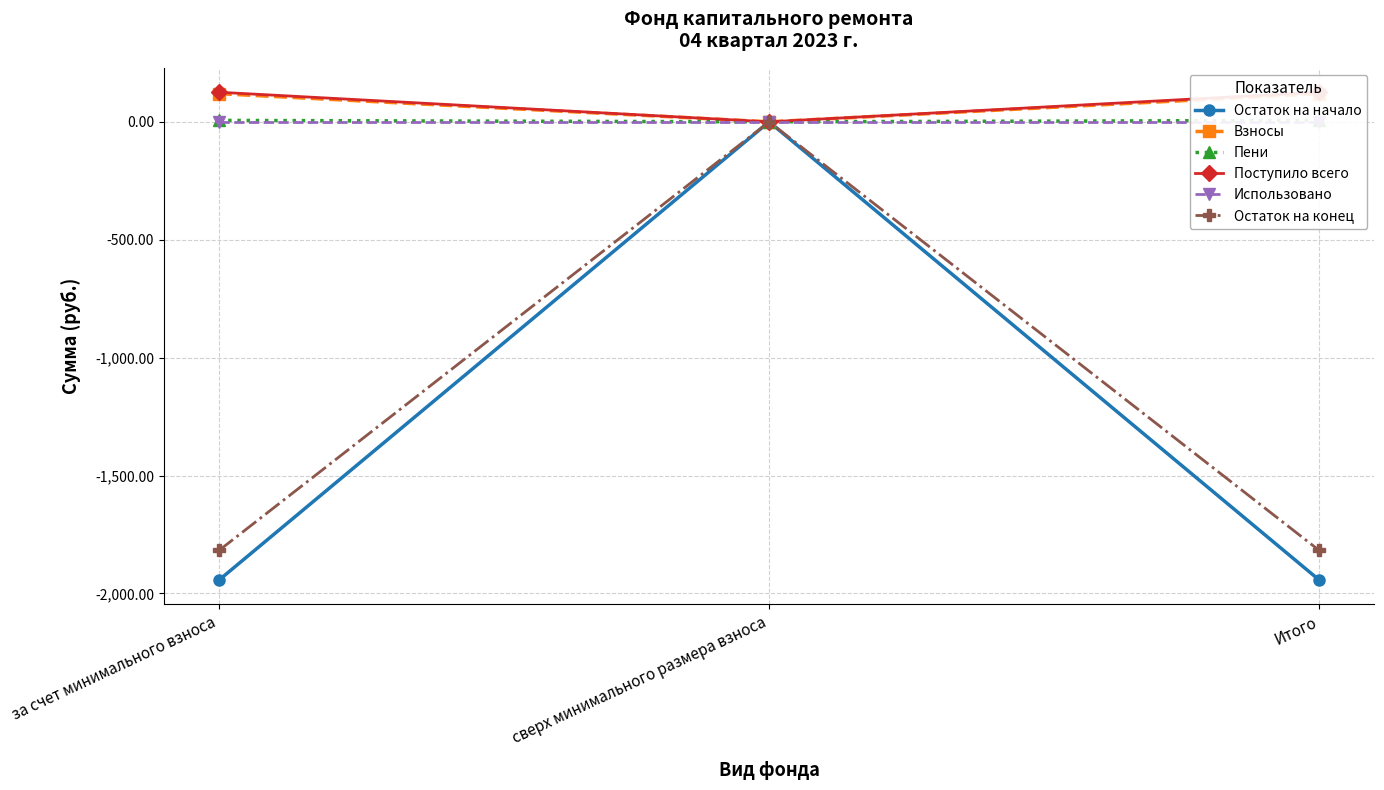

At which label does Взносы reach its minimum?

сверх минимального размера взноса